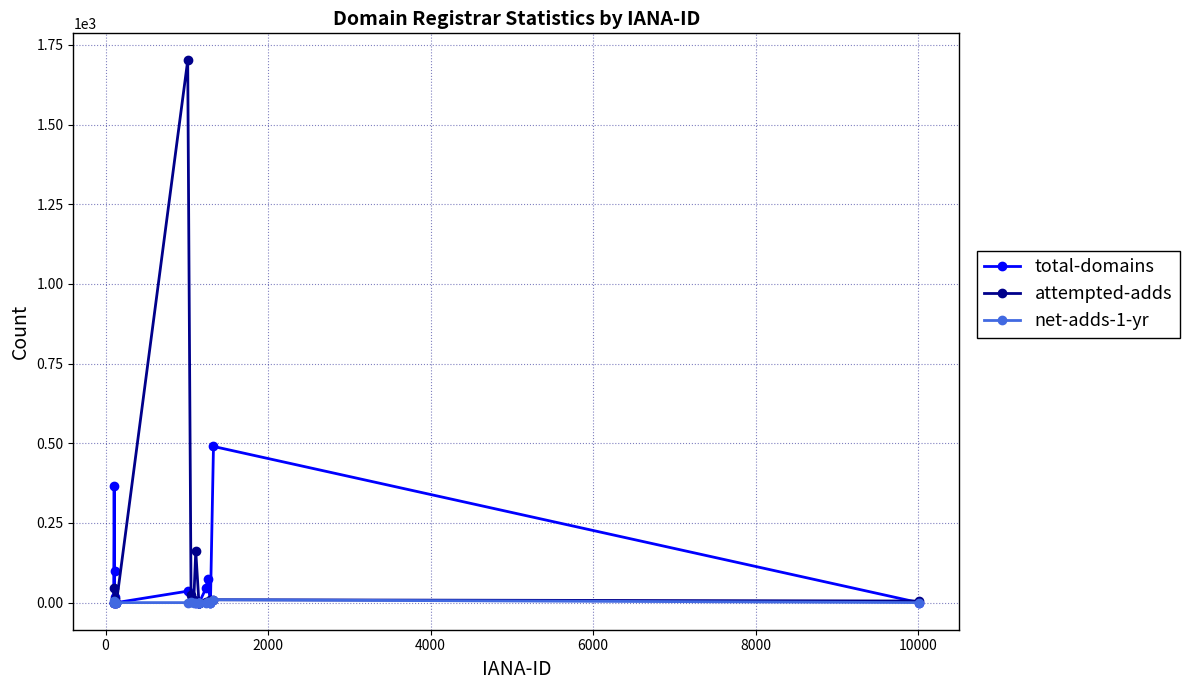

Which series has the largest range (max minus min)?

attempted-adds